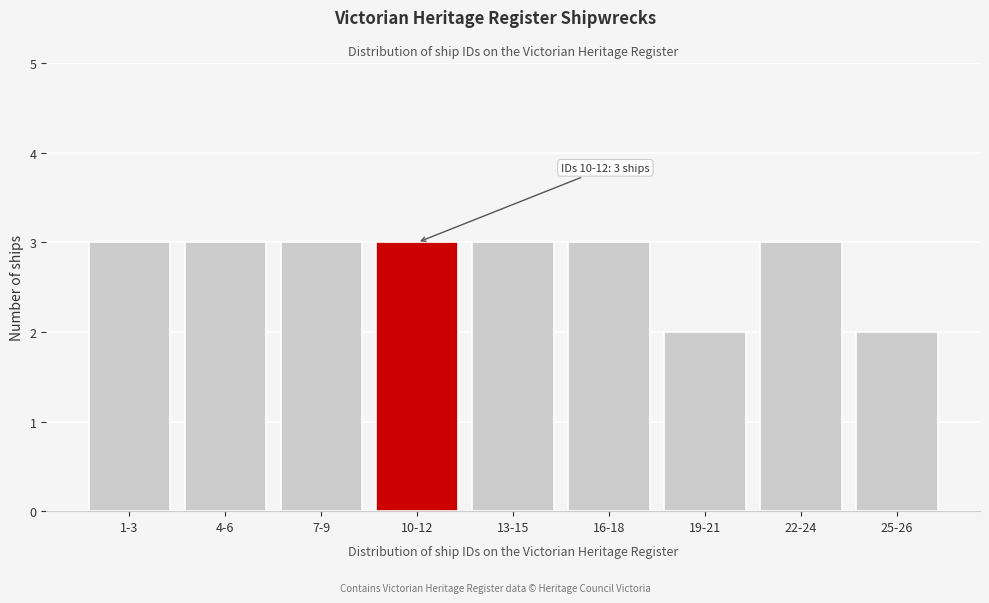

Reading right to left, extract all data points from this chart.

25-26=2	22-24=3	19-21=2	16-18=3	13-15=3	10-12=3	7-9=3	4-6=3	1-3=3